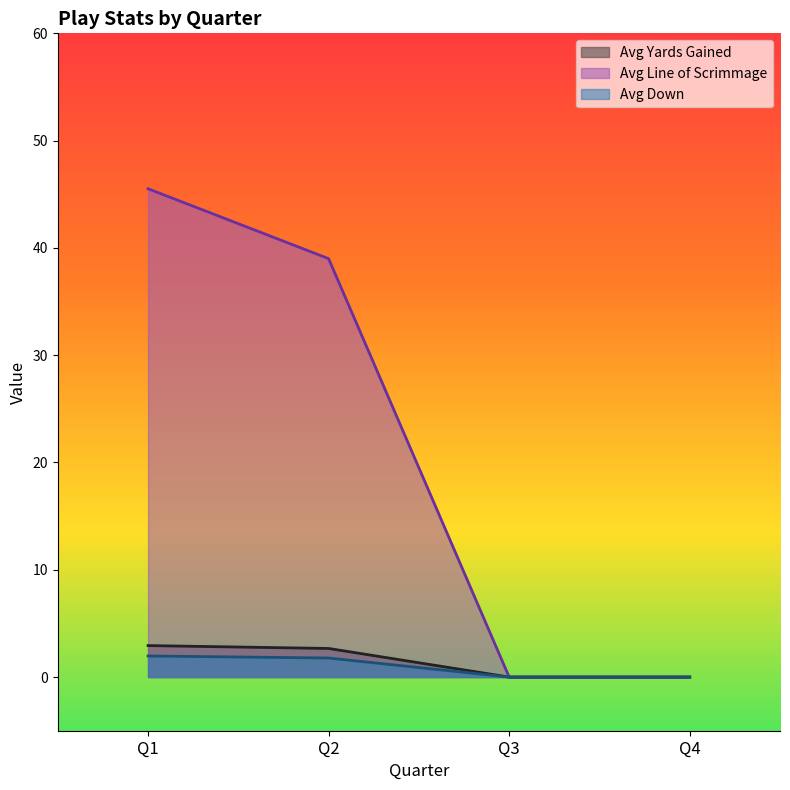

What is the maximum value shown in the chart?

45.5